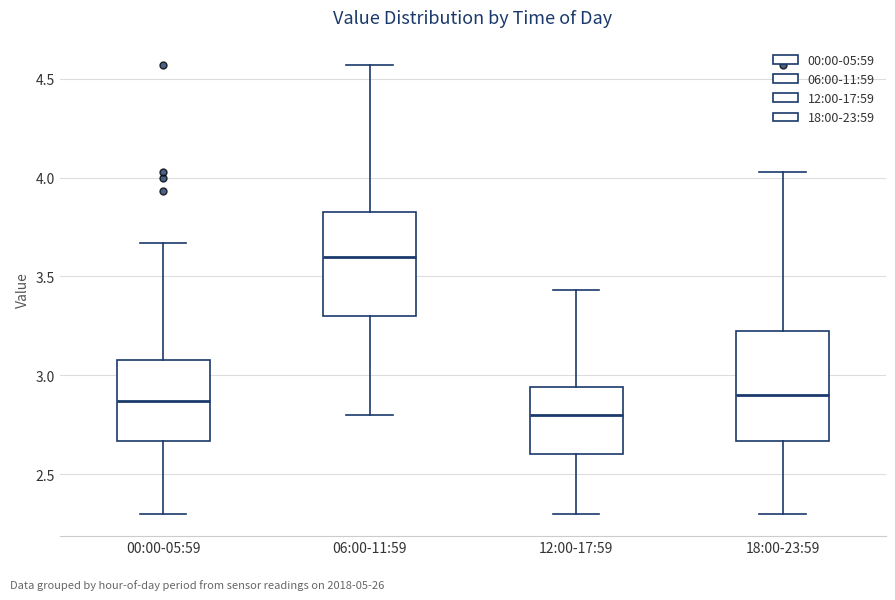

Reading left to right, transcribe this box plot: for each box, give where its median line is, the range the box spans, and where its two whiskers end, as read against the y-axis. The values are not printed on the chart, so give them approximately, as read against the axis.

00:00-05:59: median 2.85, box 2.65 to 3.10, whiskers 2.30 to 3.65
06:00-11:59: median 3.60, box 3.30 to 3.85, whiskers 2.80 to 4.55
12:00-17:59: median 2.80, box 2.60 to 2.95, whiskers 2.30 to 3.45
18:00-23:59: median 2.90, box 2.65 to 3.25, whiskers 2.30 to 4.05